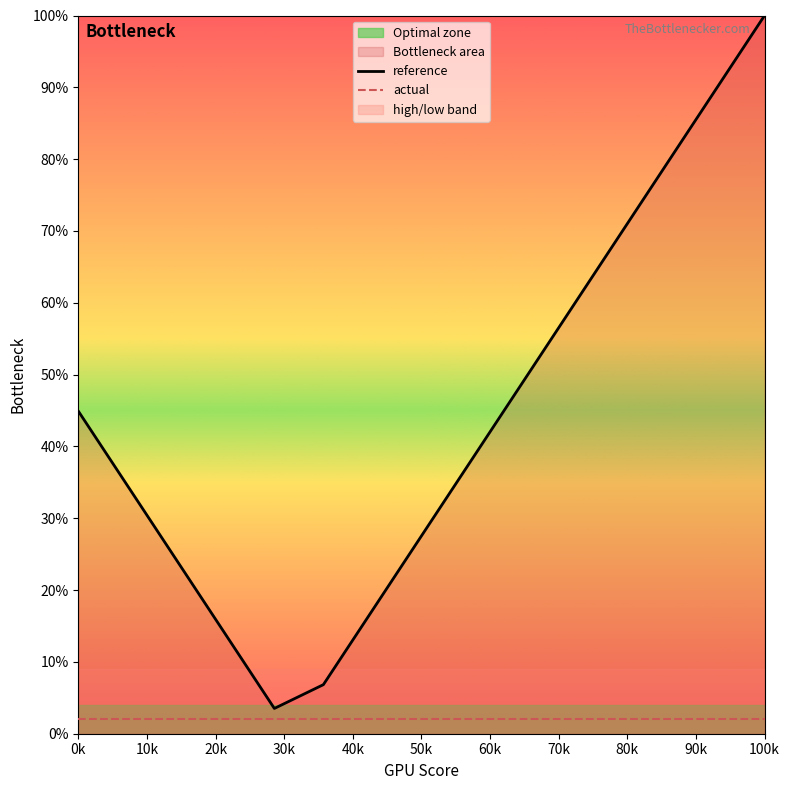

True or false: actual and reference intersect in this chart.

False